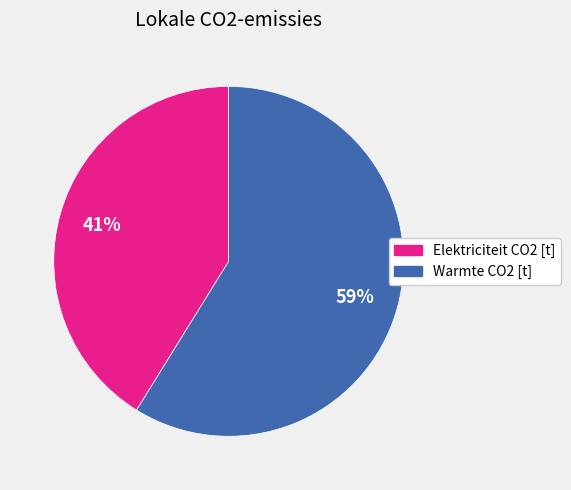

Which has a higher value, Elektriciteit CO2 [t] or Warmte CO2 [t]?

Warmte CO2 [t]